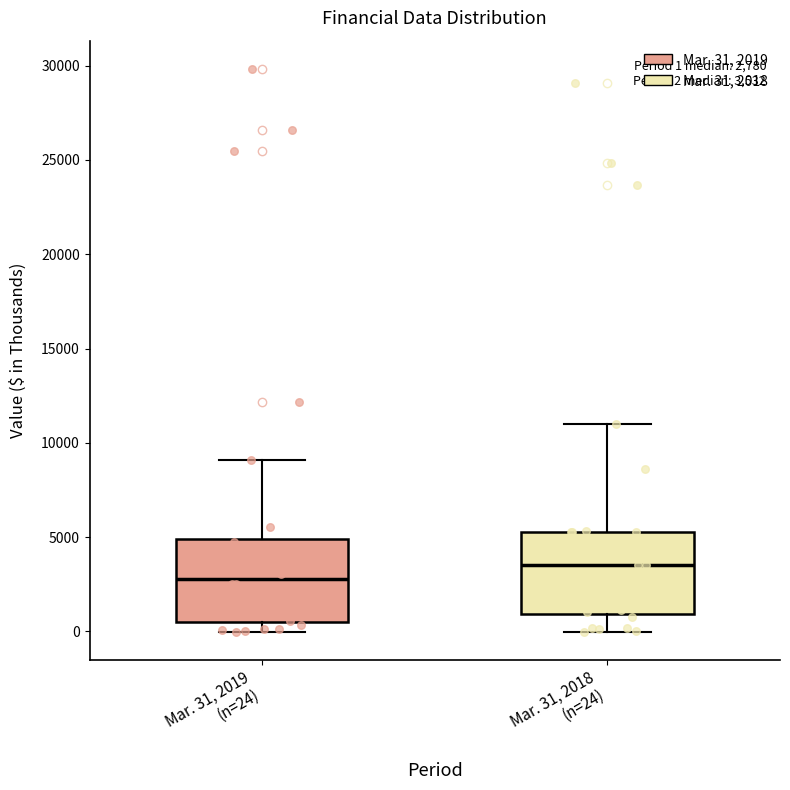

Which box's median line is the highest?

Mar. 31, 2018 (n=24)